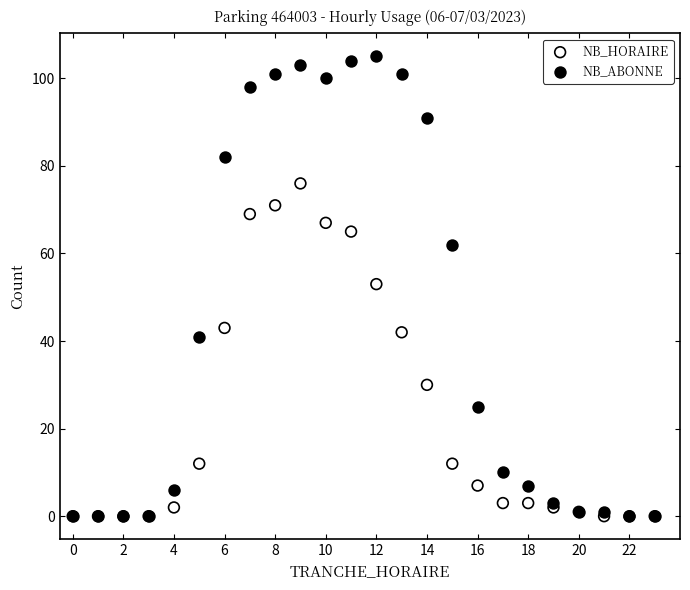

What are all the series names shown in the legend?

NB_HORAIRE, NB_ABONNE